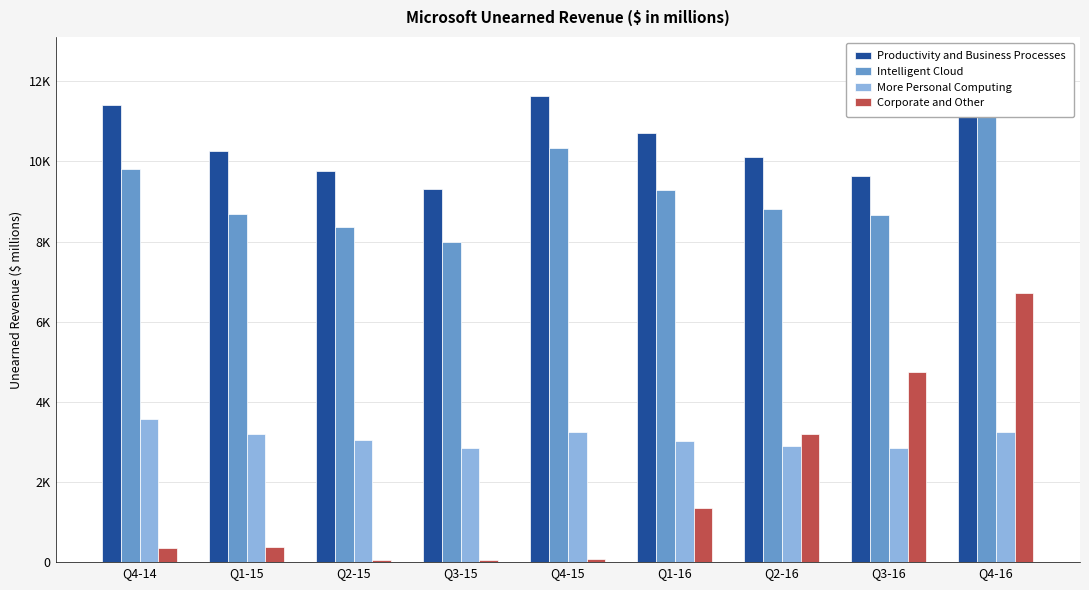

What is the difference between the maximum and second lowest values in the More Personal Computing series?

731